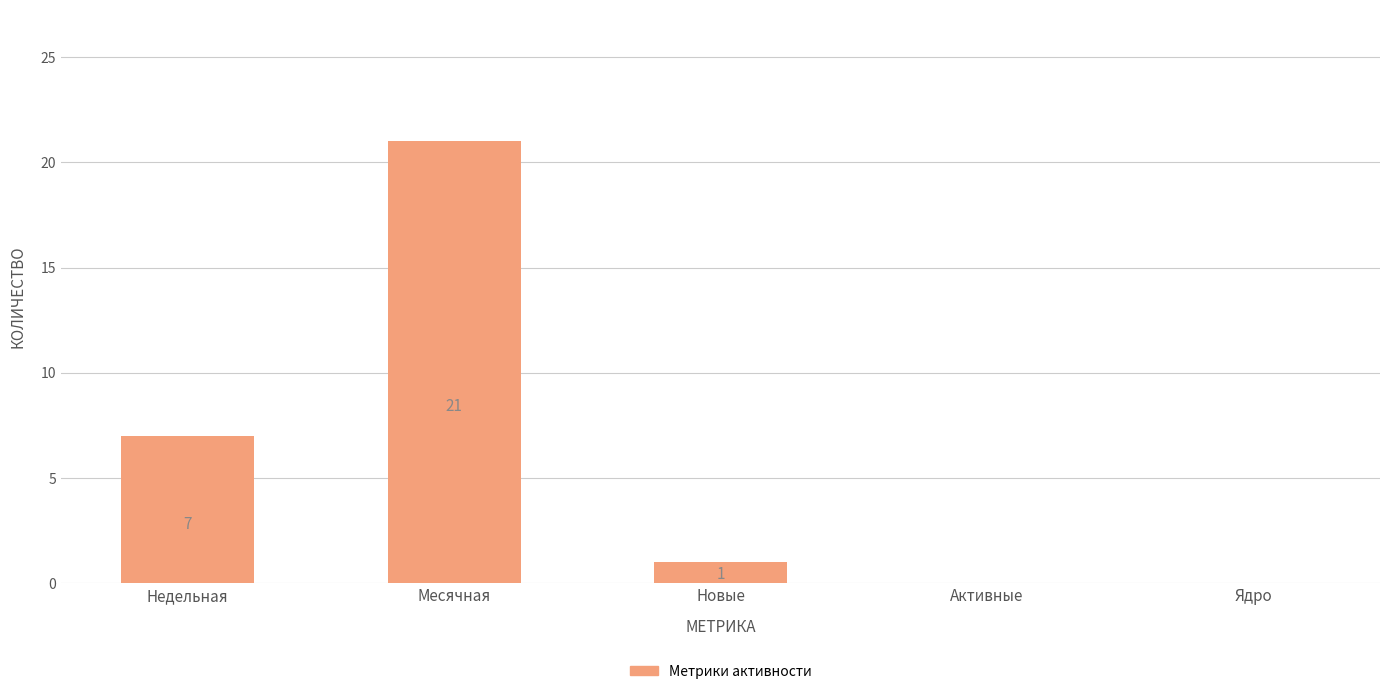

Reading right to left, transcribe all the data shown in this chart.

Ядро=0	Активные=0	Новые=1	Месячная=21	Недельная=7